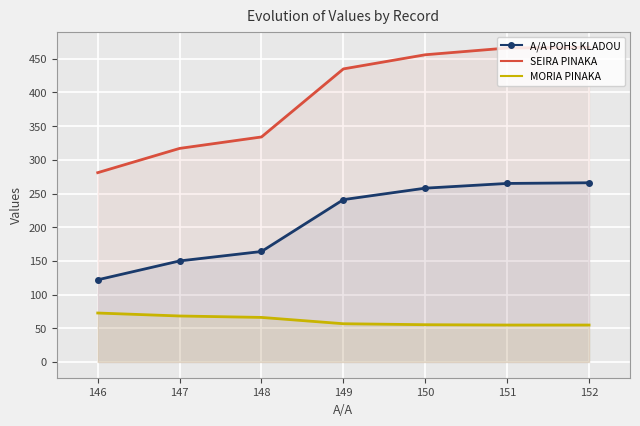

What are all the series names shown in the legend?

A/A POHS KLADOU, SEIRA PINAKA, MORIA PINAKA